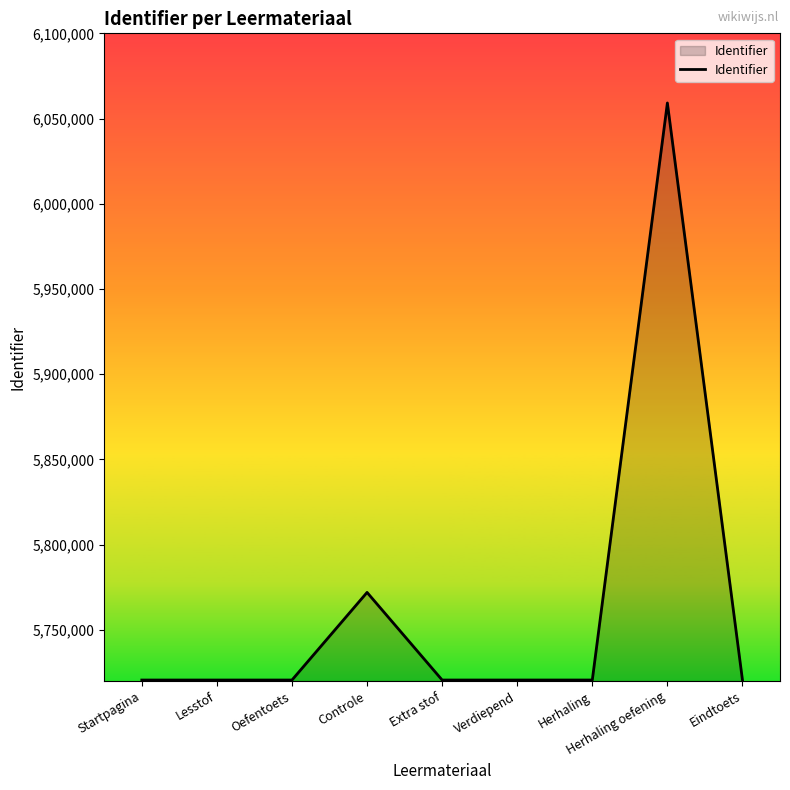

What is the sum of the values at Startpagina and Controle?

11492568